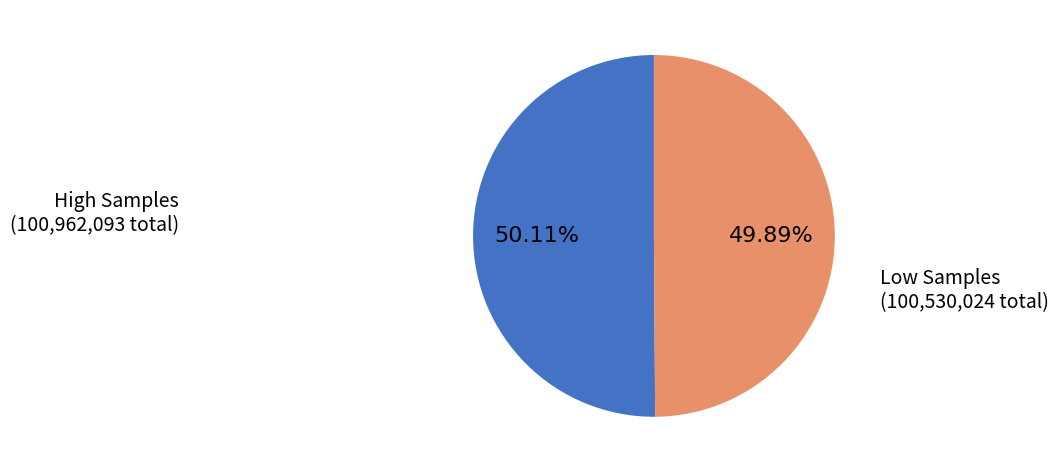

Does any single category account for the majority?

Yes